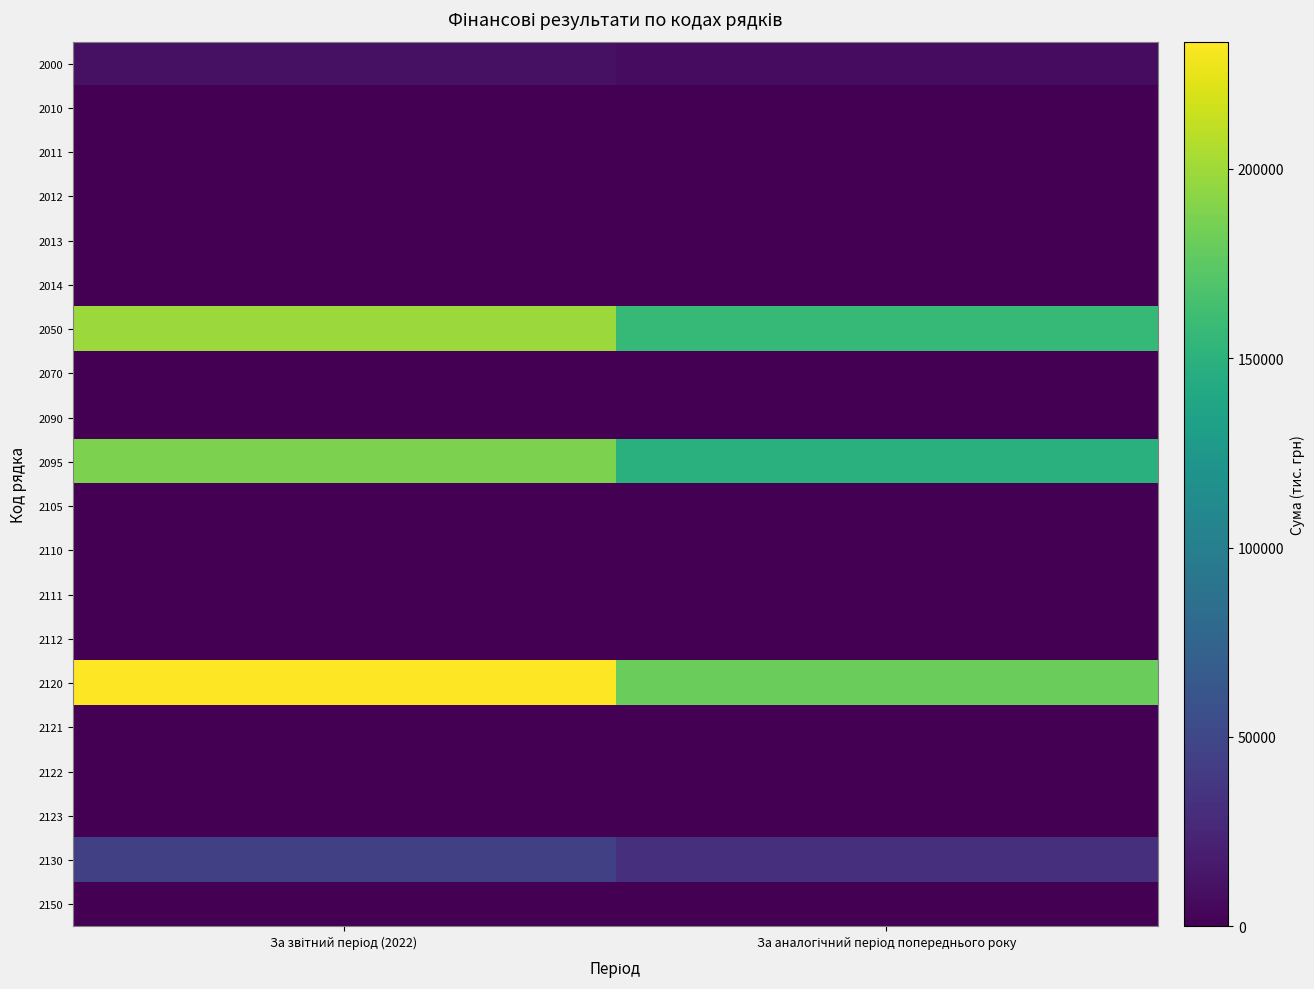

Which series has the largest total across all categories?

2120